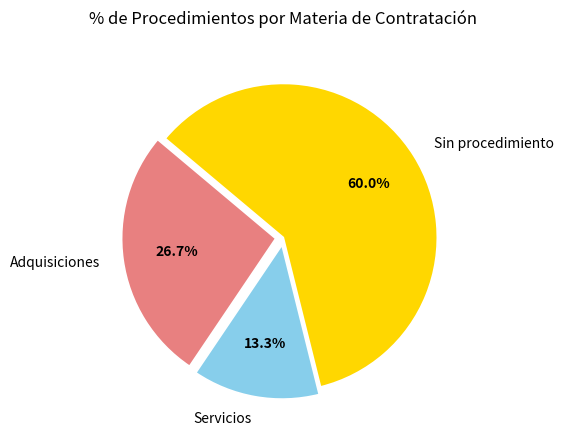

The Sin procedimiento slice represents 65% of the pie. True or false?

False